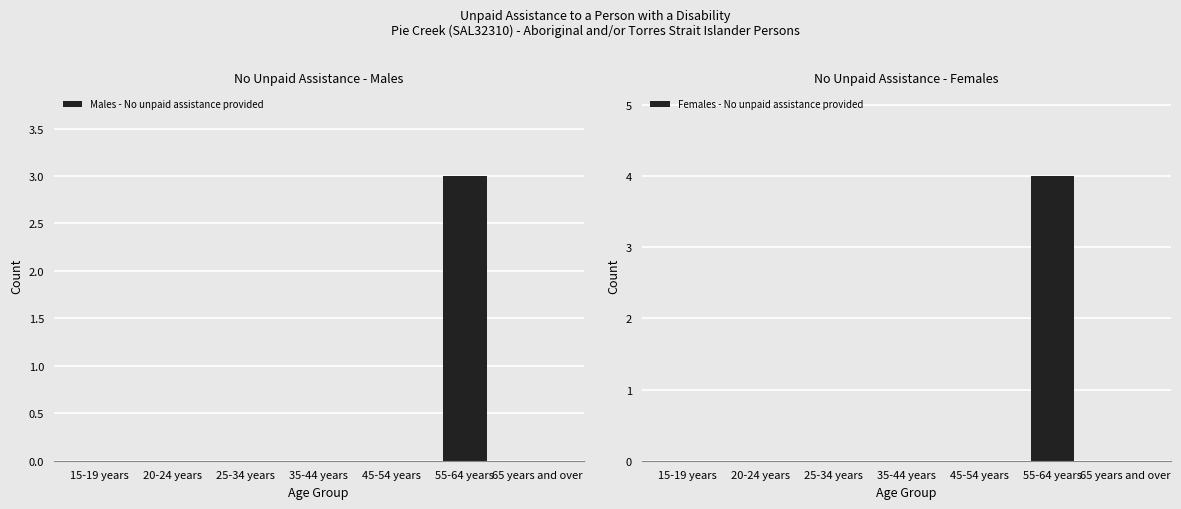

What is the sum of the Males - No unpaid assistance provided values at 25-34 years and 55-64 years?

3